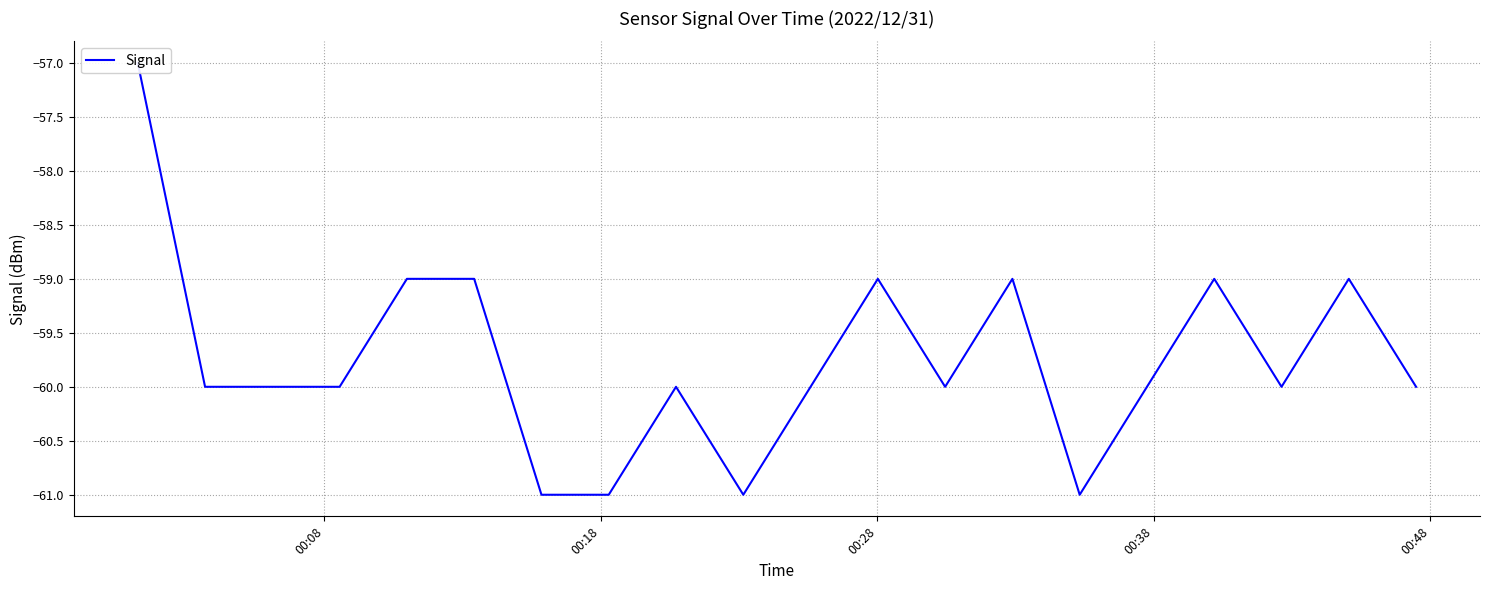

What is the difference between the second highest and minimum values?

2